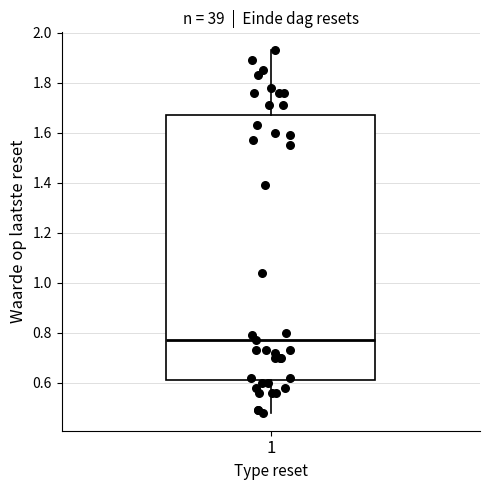

Where does the median line of the box at x = 1 sit on the y-axis? The values are not printed on the chart, so give them approximately, as read against the axis.

0.78